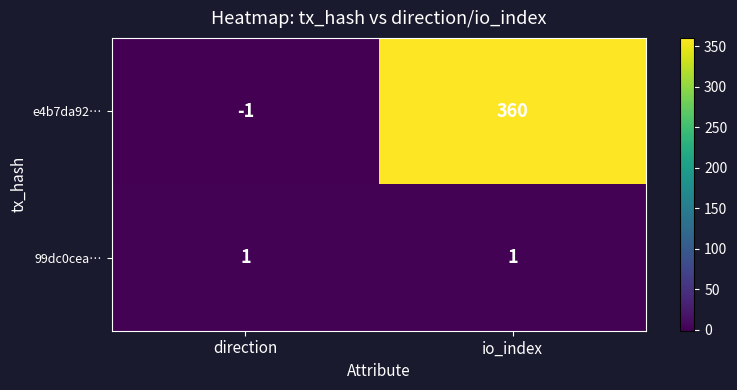

What is the approximate value of e4b7da92… at io_index?

360